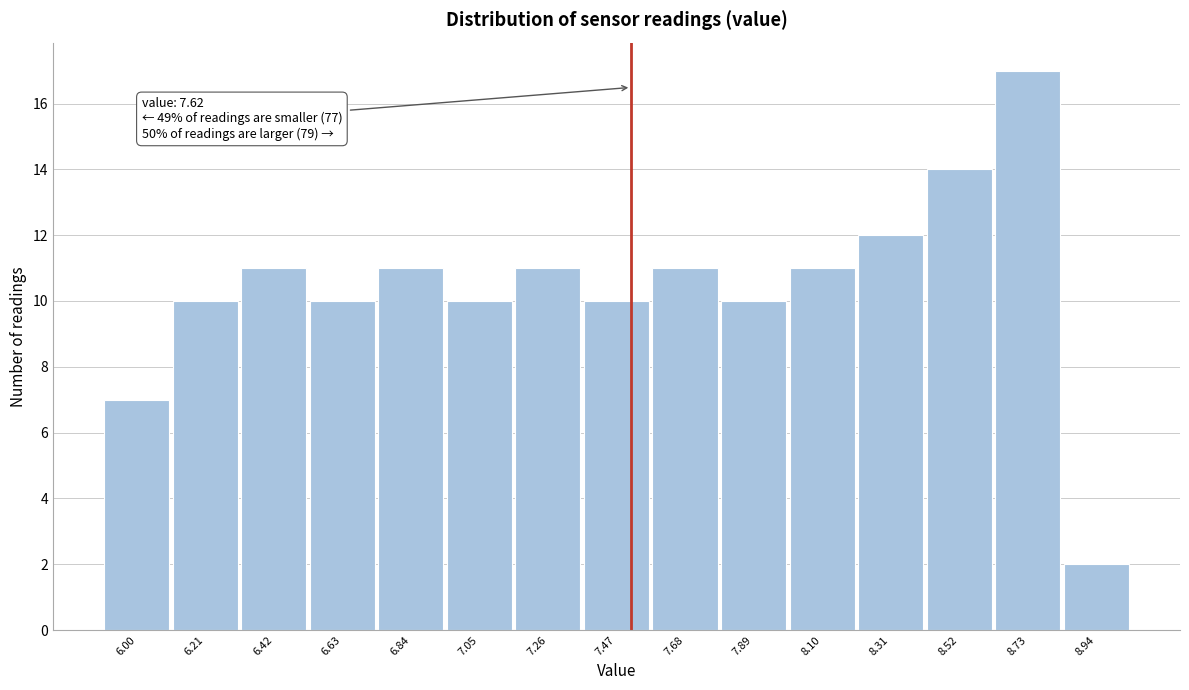

Reading left to right, what are all the values shown in this chart?

7	10	11	10	11	10	11	10	11	10	11	12	14	17	2